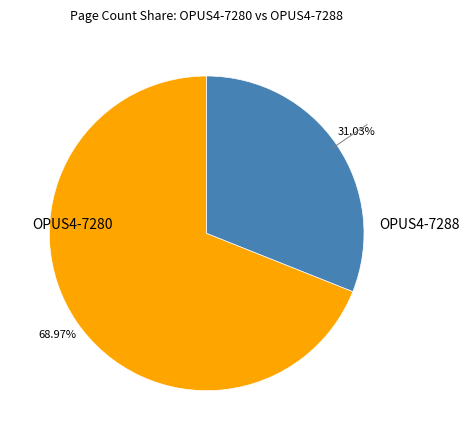

Which slice is the largest?

OPUS4-7280